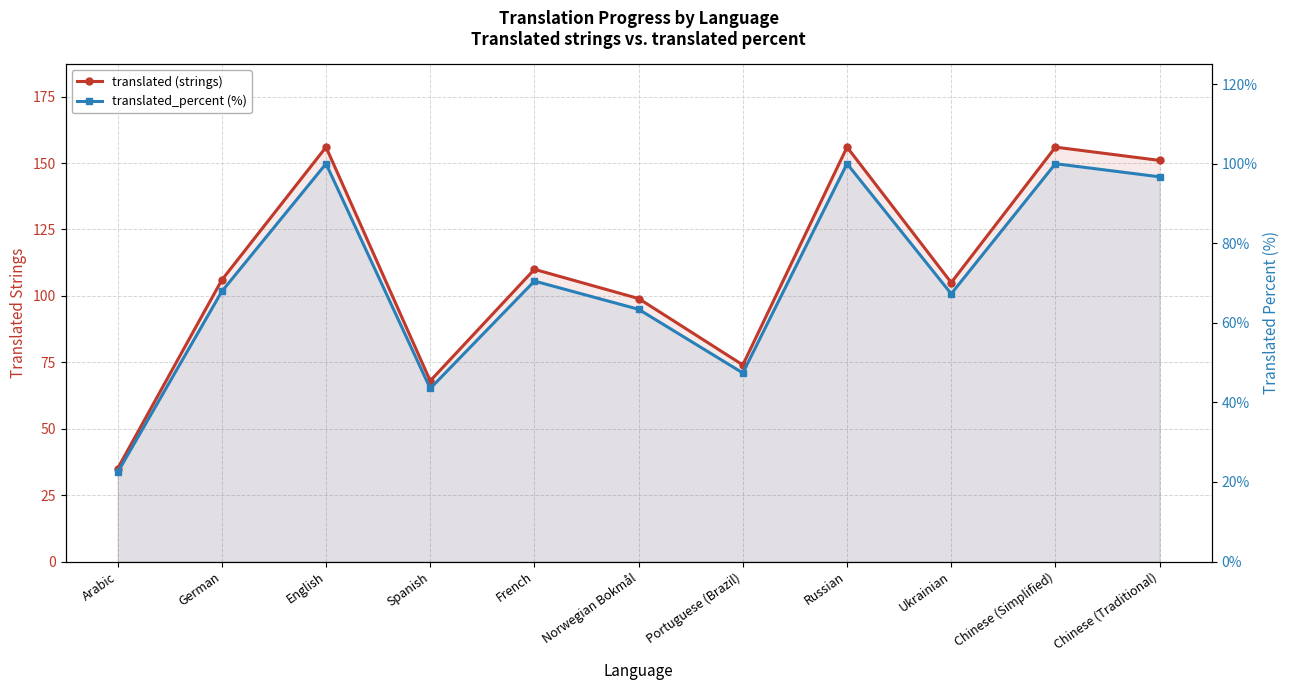

What is the average value of the translated_percent (%) series?

70.8